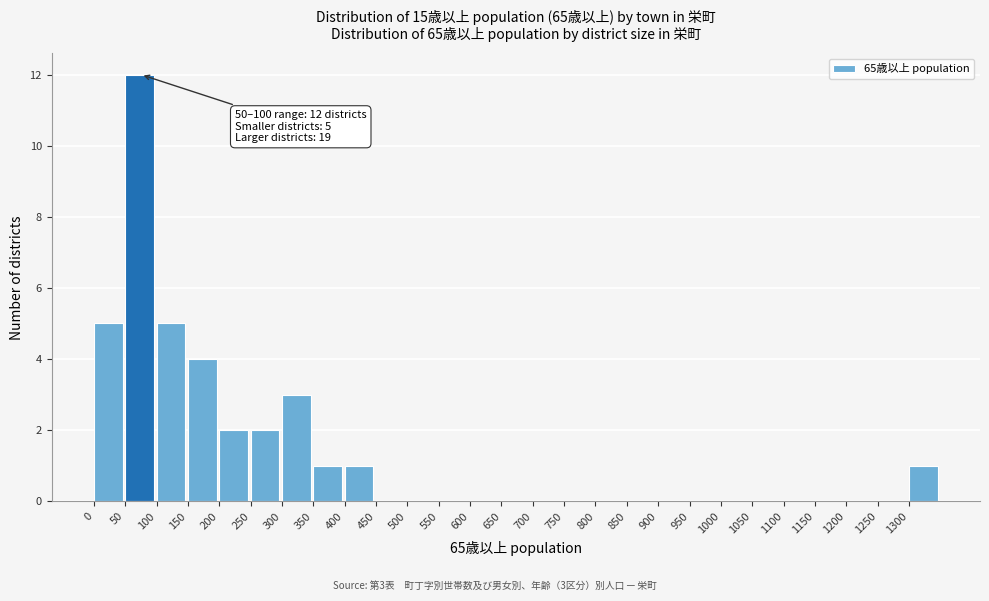

Which range on the x-axis has the tallest bar?

50 to 100